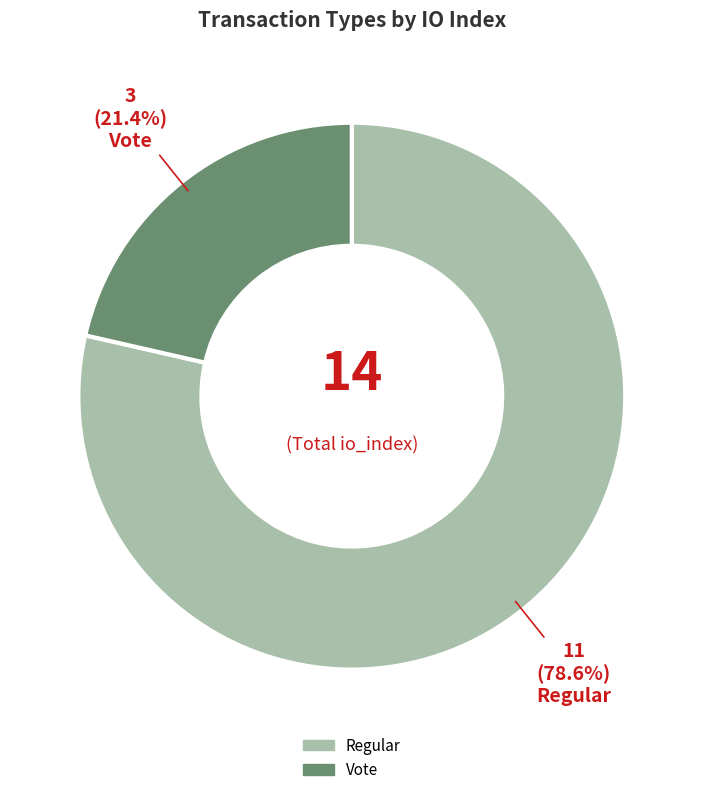

Is Regular the majority of the pie?

Yes